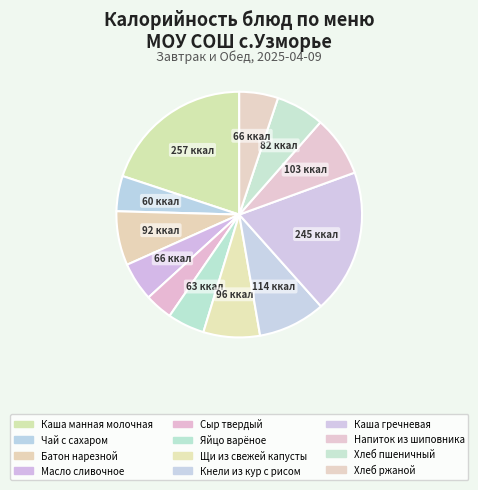

How many slices are in this pie chart?

12